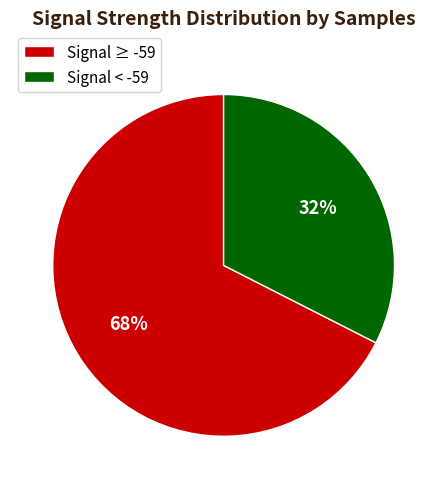

Is there any slice that represents more than half of the pie?

Yes